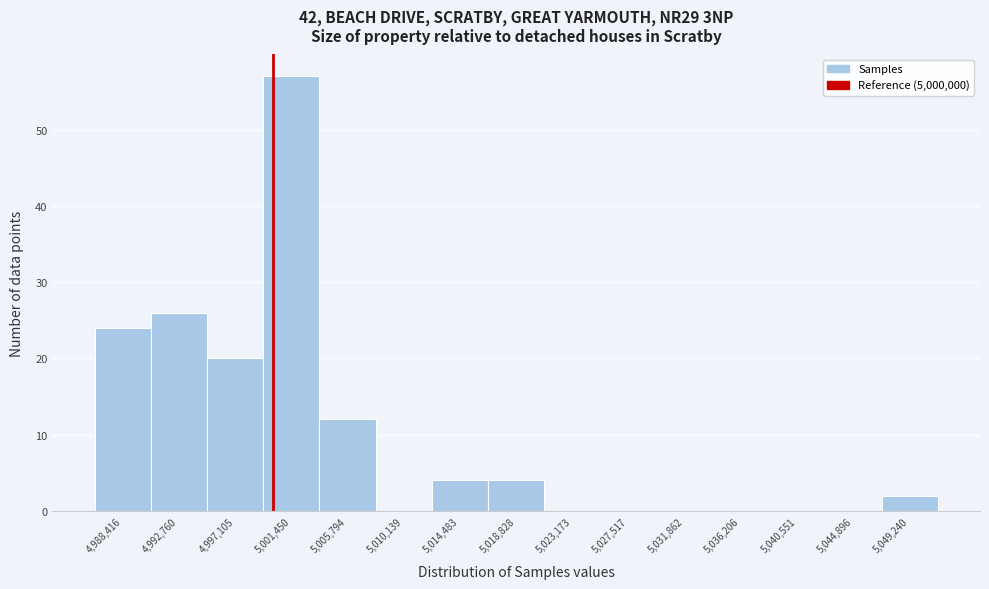

Reading left to right, list every bar in this chart as the range it spans on the x-axis followed by its height. Neither the bar edges nor the heights are printed on the chart, so give them approximately, as read against the axes.

4986000 to 4990500: 24
4990500 to 4995000: 26
4995000 to 4999500: 20
4999500 to 5003500: 57
5003500 to 5008000: 12
5008000 to 5012500: 0
5012500 to 5016500: 4
5016500 to 5021000: 4
5021000 to 5025500: 0
5025500 to 5029500: 0
5029500 to 5034000: 0
5034000 to 5038500: 0
5038500 to 5042500: 0
5042500 to 5047000: 0
5047000 to 5051500: 2